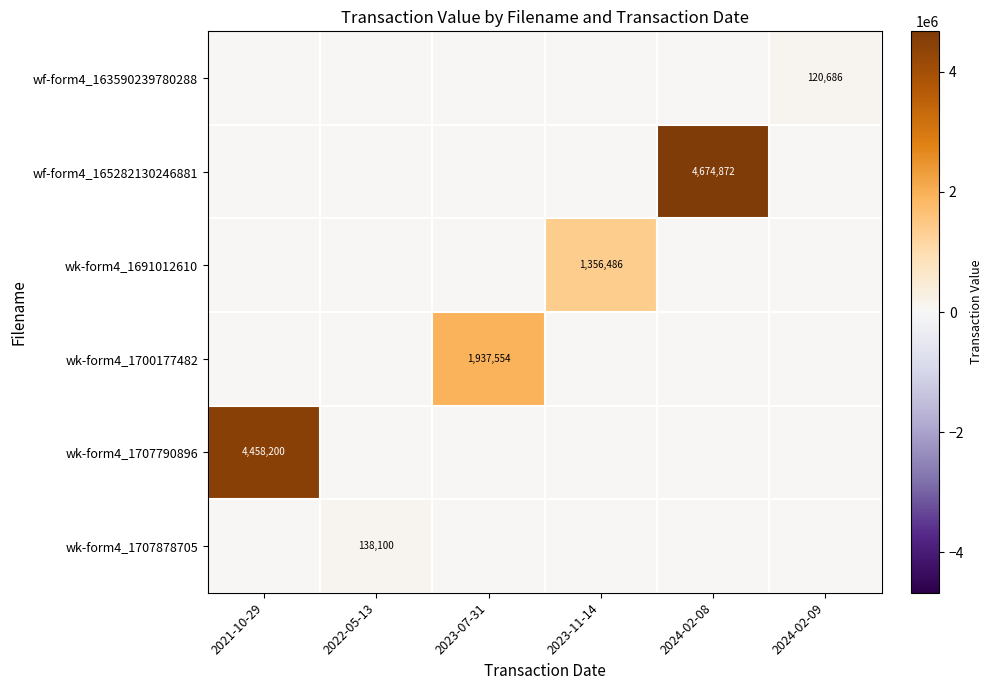

What is the total value across all series at 2022-05-13?

138100